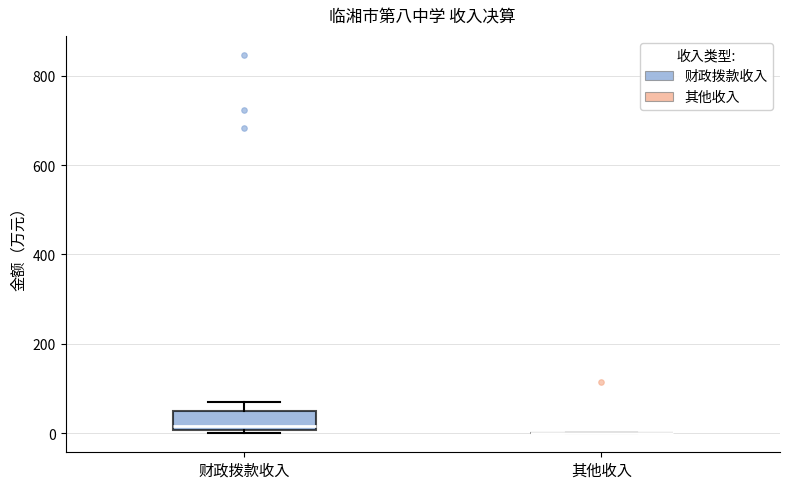

Reading left to right, transcribe this box plot: for each box, give where its median line is, the range the box spans, and where its two whiskers end, as read against the y-axis. The values are not printed on the chart, so give them approximately, as read against the axis.

财政拨款收入: median 20, box 0 to 60, whiskers 0 (just below the box's lower edge) to 80
其他收入: box collapsed to a line at 0, whiskers 0 to 0